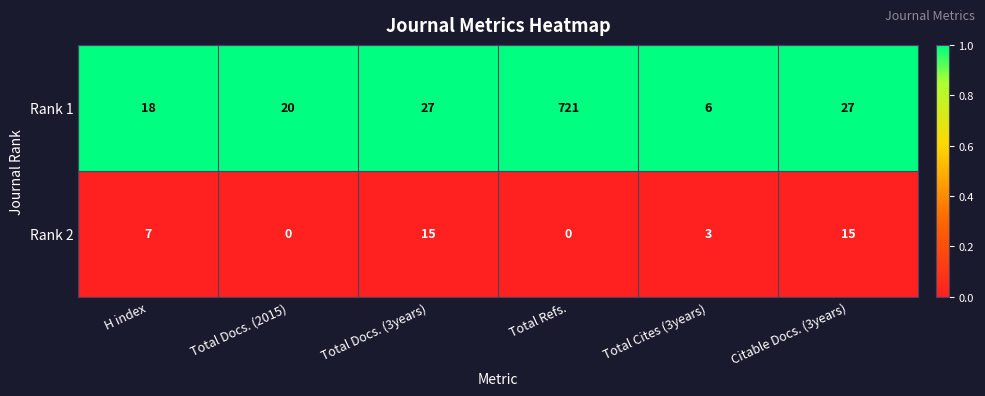

List the series in order of their overall mean, lowest first.

Rank 2, Rank 1